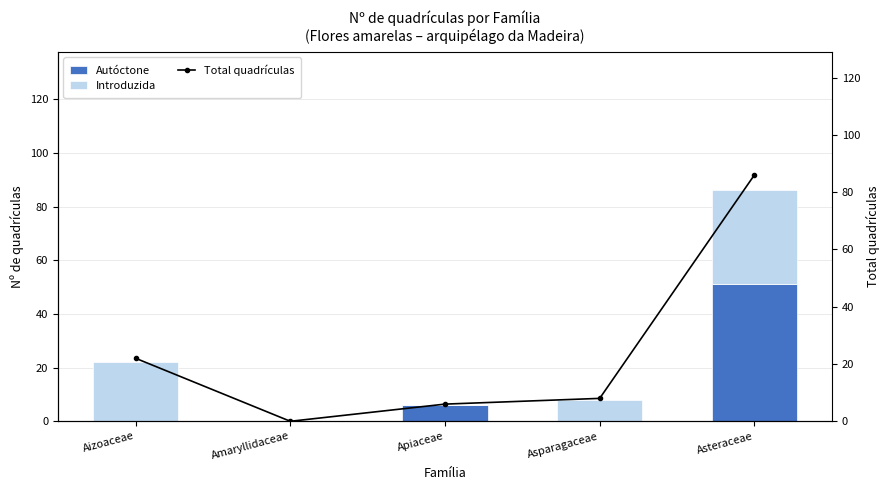

How many data points in Total quadrículas are above 8?

2